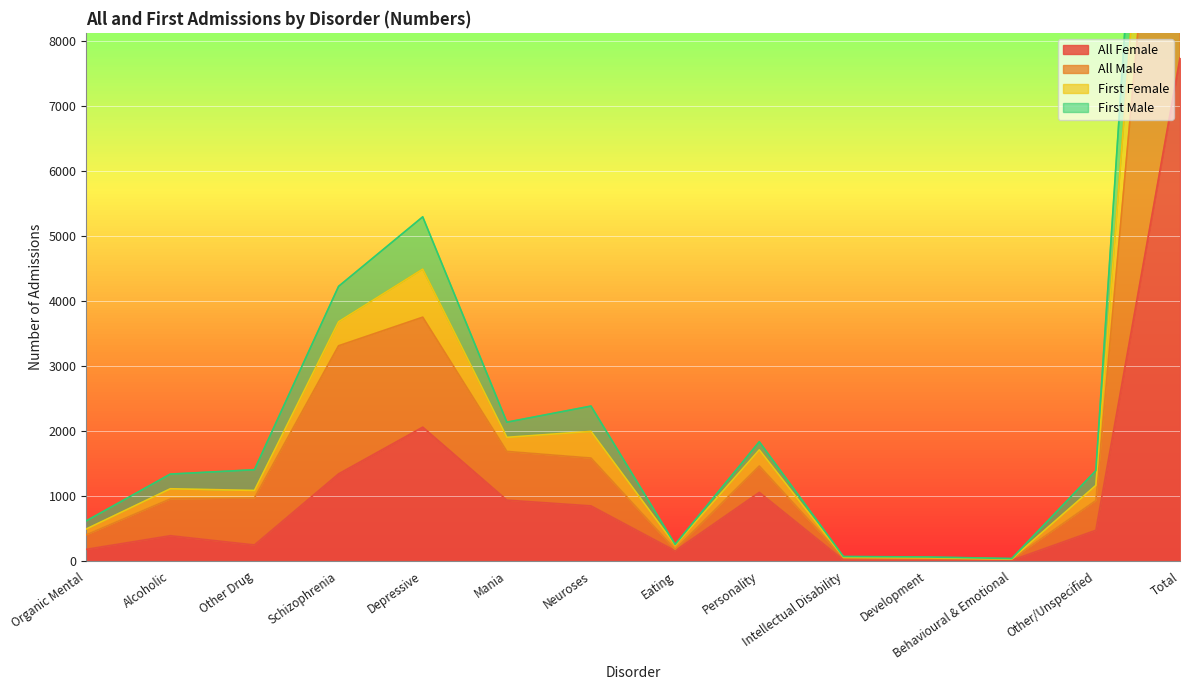

Which category has the highest value in the All Female series?

Total